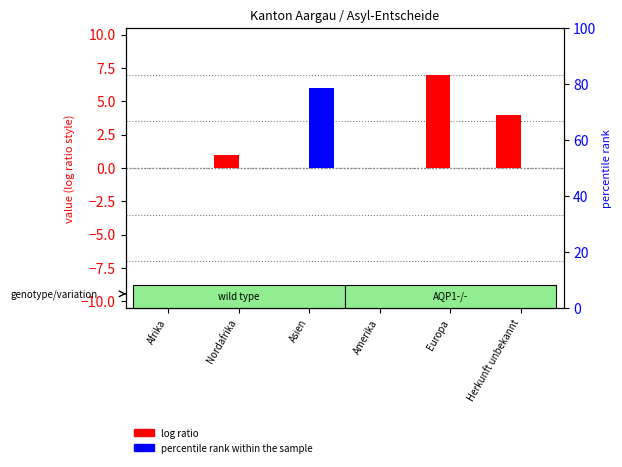

Rank the series at Amerika from highest to lowest value.

log ratio, percentile rank within the sample